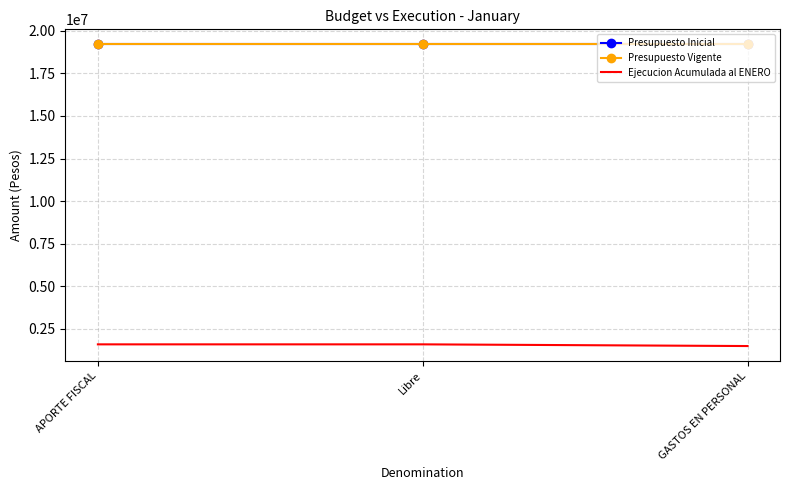

Count the number of data series in this chart.

3